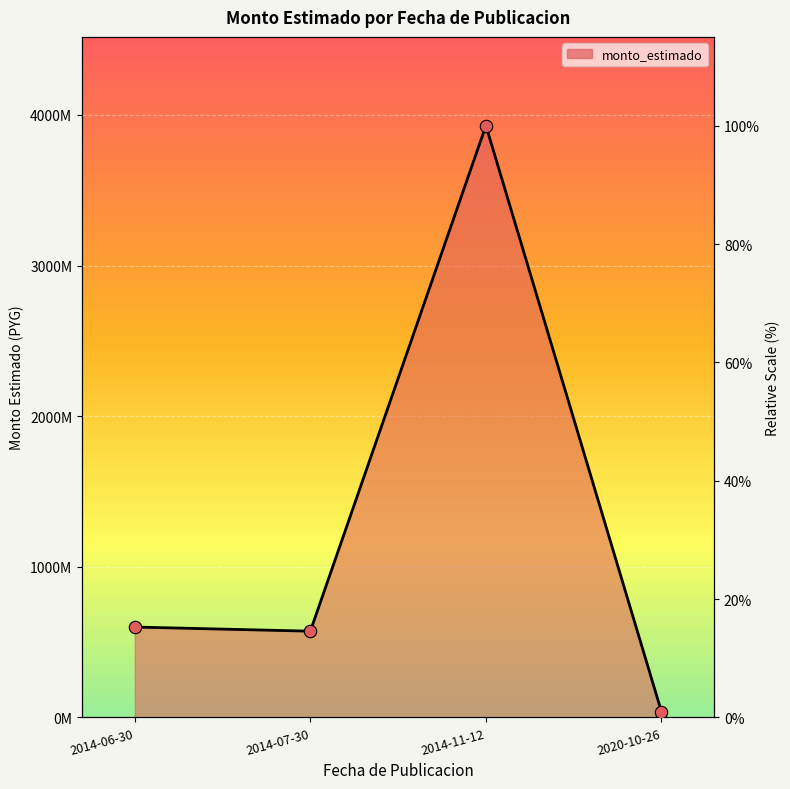

What is the ratio of the value at 2014-11-12 to the value at 2014-07-30?

6.9